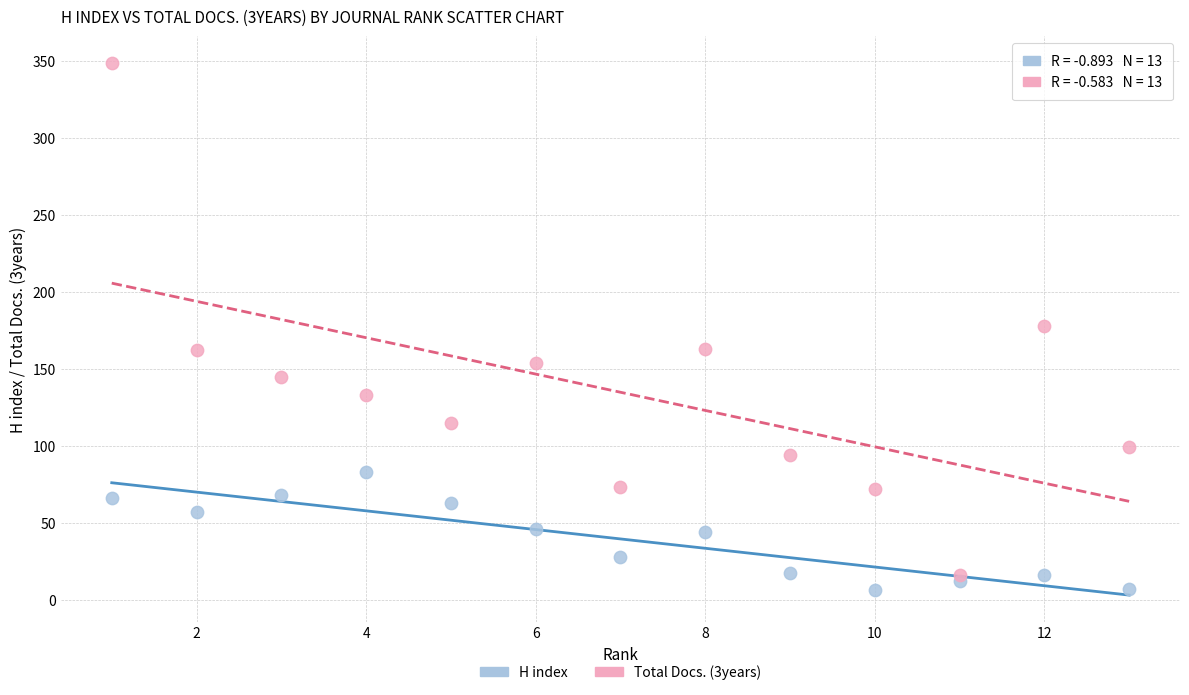

Which series has the widest spread of Y values?

Total Docs. (3years)